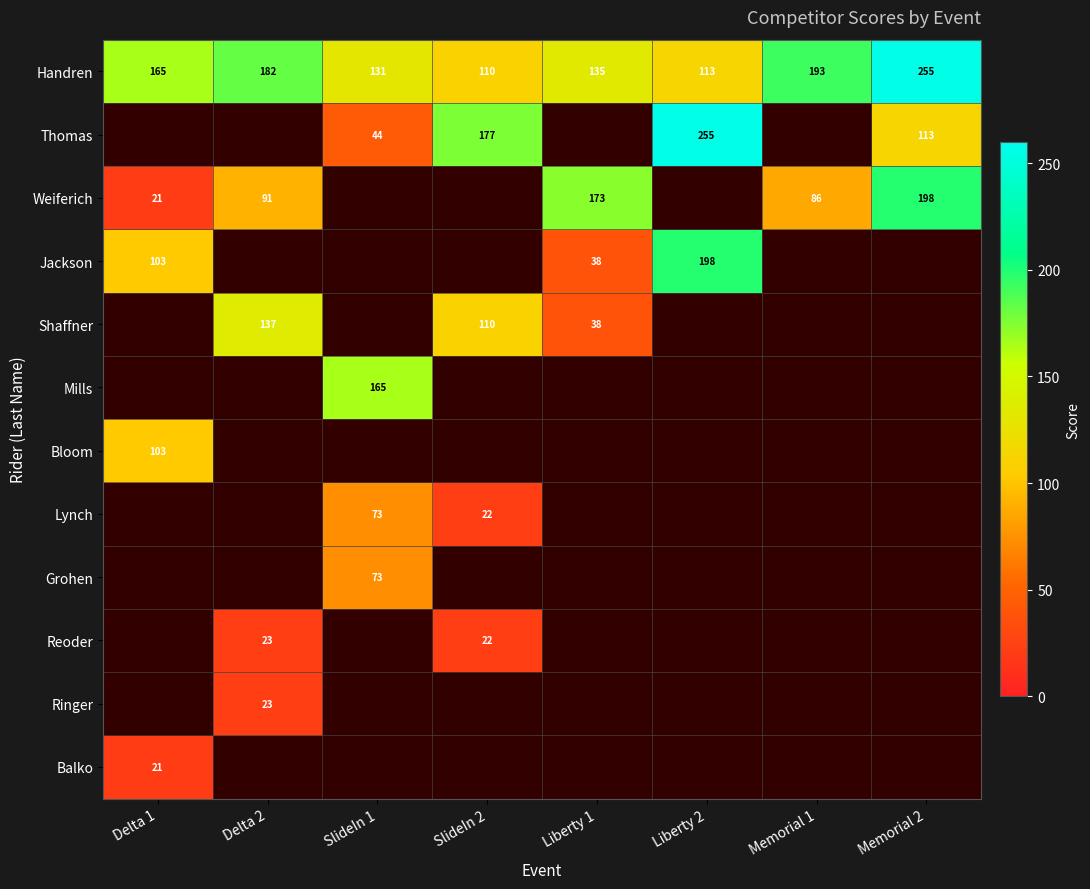

Is the value of Bloom at Delta 1 greater than the value of Weiferich at Memorial 1?

Yes